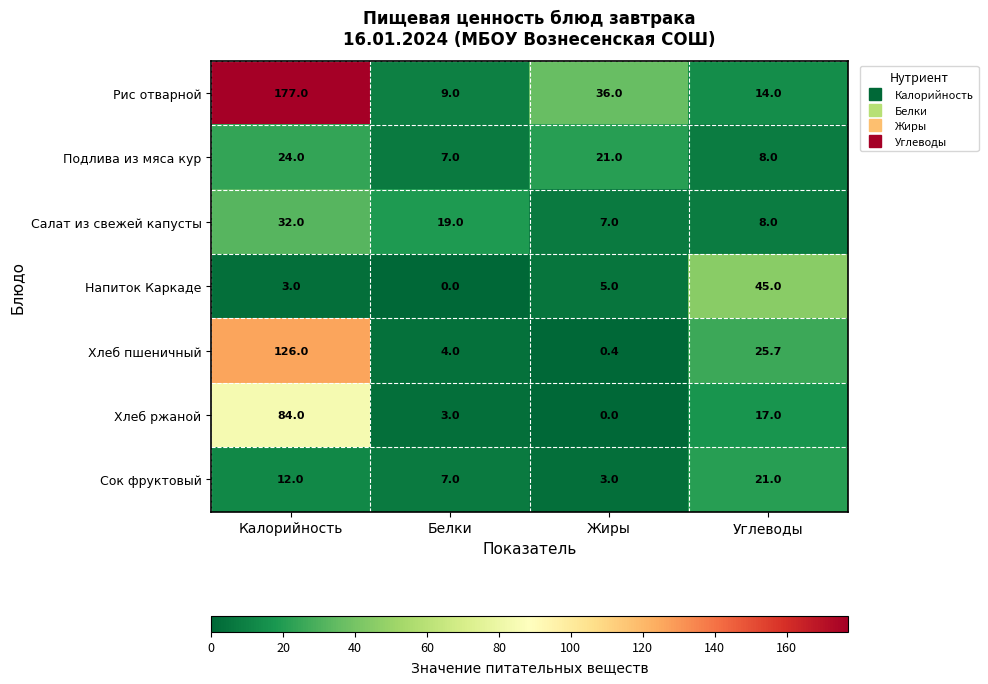

Reading left to right, list all the values displayed in this chart.

Рис отварной: 177.0	9.0	36.0	14.0
Подлива из мяса кур: 24.0	7.0	21.0	8.0
Салат из свежей капусты: 32.0	19.0	7.0	8.0
Напиток Каркаде: 3.0	0.0	5.0	45.0
Хлеб пшеничный: 126.0	4.0	0.4	25.7
Хлеб ржаной: 84.0	3.0	0.0	17.0
Сок фруктовый: 12.0	7.0	3.0	21.0